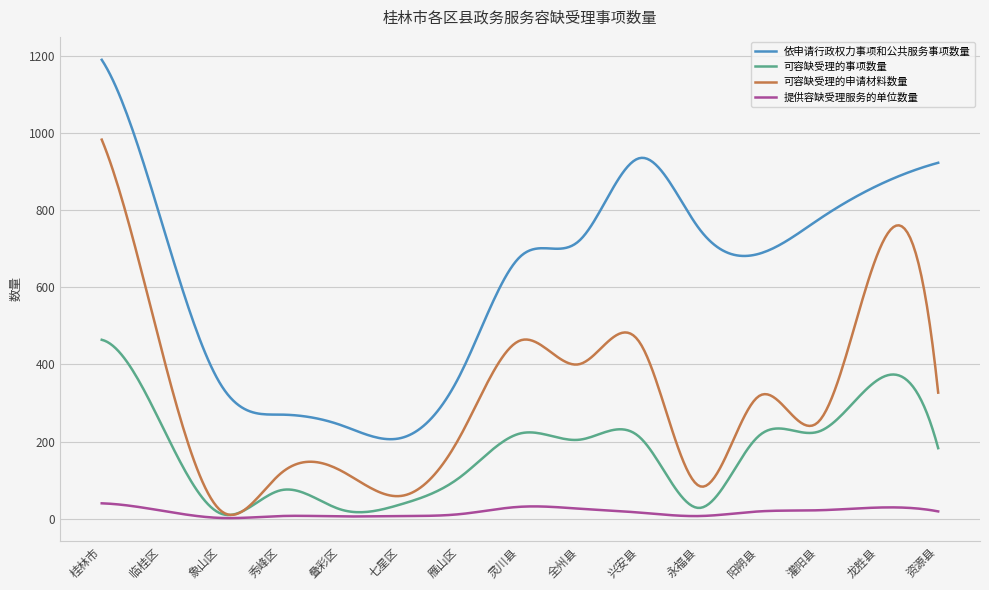

Which series has the largest total across all categories?

依申请行政权力事项和公共服务事项数量